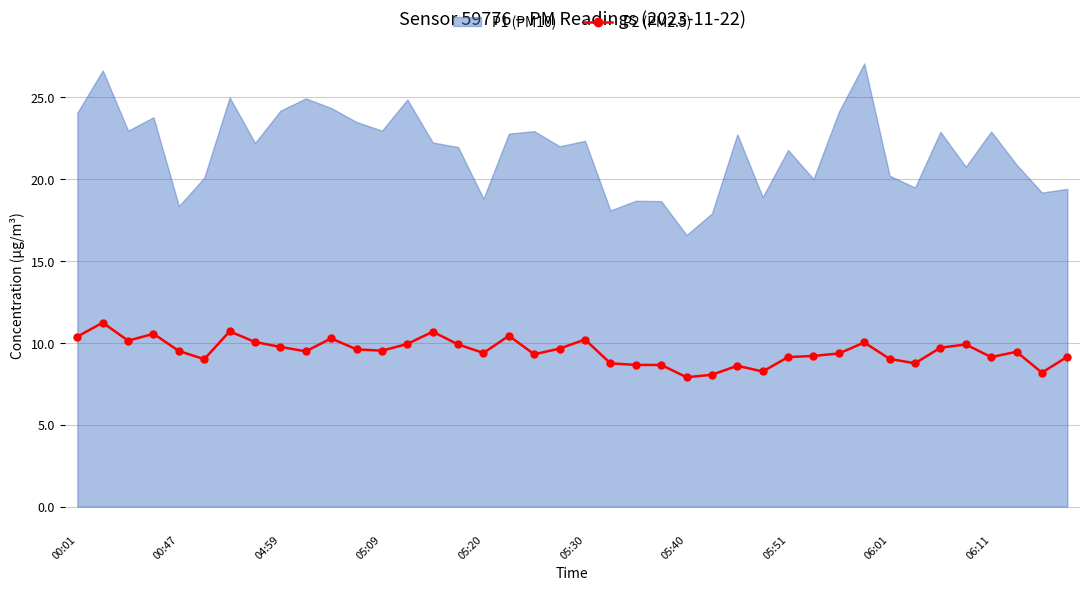

What is the minimum value for P2 (PM2.5)?

7.9